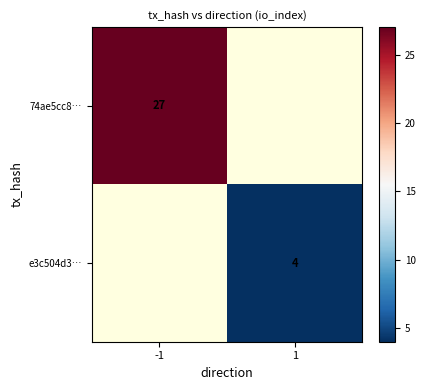

Is the value of e3c504d3… at 1 greater than the value of 74ae5cc8… at -1?

No